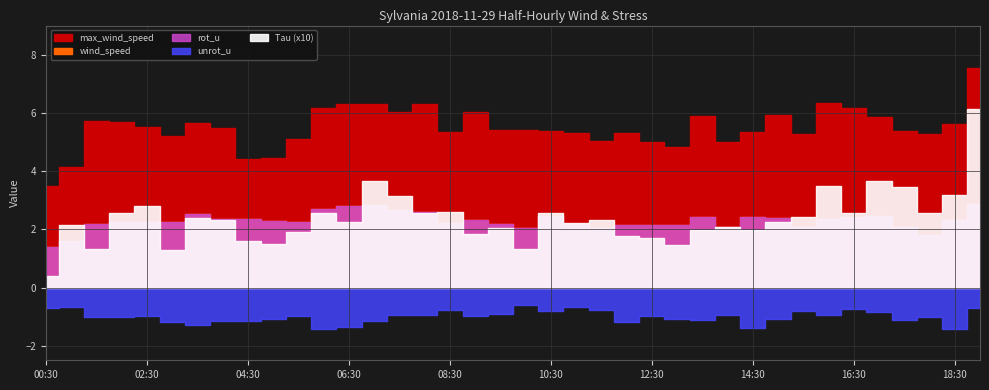

Reading left to right, list all the values displayed in this chart.

wind_speed: 1.4	1.6	2.2	2.2	2.2	2.2	2.5	2.3	2.3	2.3	2.3	2.7	2.8	2.8	2.7	2.6	2.2	2.3	2.2	2.1	2.5	2.2	2.1	2.1	2.2	2.1	2.4	2.1	2.4	2.4	2.1	2.4	2.4	2.4	2.1	1.8	2.3	2.9
max_wind_speed: 3.5	4.1	5.7	5.7	5.5	5.2	5.6	5.5	4.4	4.5	5.1	6.2	6.3	6.3	6.0	6.3	5.3	6.0	5.4	5.4	5.4	5.3	5.0	5.3	5.0	4.8	5.9	5.0	5.3	5.9	5.3	6.3	6.2	5.8	5.4	5.3	5.6	7.6
rot_u: 1.4	1.6	2.2	2.2	2.2	2.2	2.5	2.3	2.3	2.3	2.3	2.7	2.8	2.8	2.7	2.6	2.2	2.3	2.2	2.1	2.5	2.2	2.1	2.1	2.2	2.1	2.4	2.1	2.4	2.4	2.1	2.4	2.4	2.4	2.1	1.8	2.3	2.9
unrot_u: -0.7	-0.7	-1.0	-1.0	-1.0	-1.2	-1.3	-1.2	-1.2	-1.1	-1.0	-1.4	-1.3	-1.1	-1.0	-0.9	-0.8	-1.0	-0.9	-0.6	-0.8	-0.7	-0.8	-1.2	-1.0	-1.1	-1.1	-0.9	-1.4	-1.1	-0.8	-1.0	-0.7	-0.8	-1.1	-1.0	-1.4	-0.7
Tau: 0.0	0.2	0.1	0.3	0.3	0.1	0.2	0.2	0.2	0.1	0.2	0.3	0.2	0.4	0.3	0.3	0.3	0.2	0.2	0.1	0.3	0.2	0.2	0.2	0.2	0.1	0.2	0.2	0.2	0.2	0.2	0.3	0.3	0.4	0.3	0.3	0.3	0.6